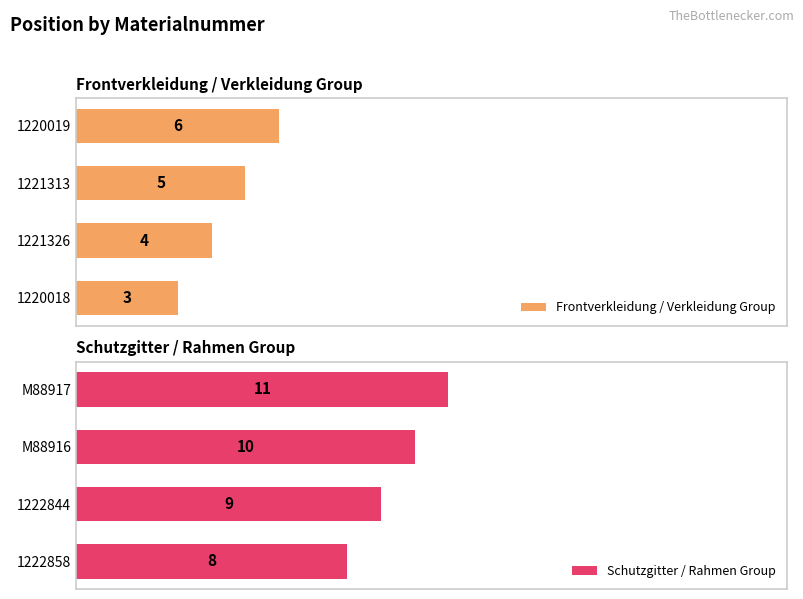

List the labels in order of Schutzgitter / Rahmen Group value, largest first.

M88917, M88916, 1222844, 1222858